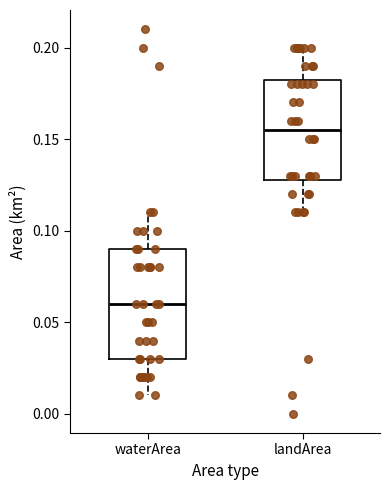

Which box is the tallest, from its lower edge to its upper edge?

waterArea